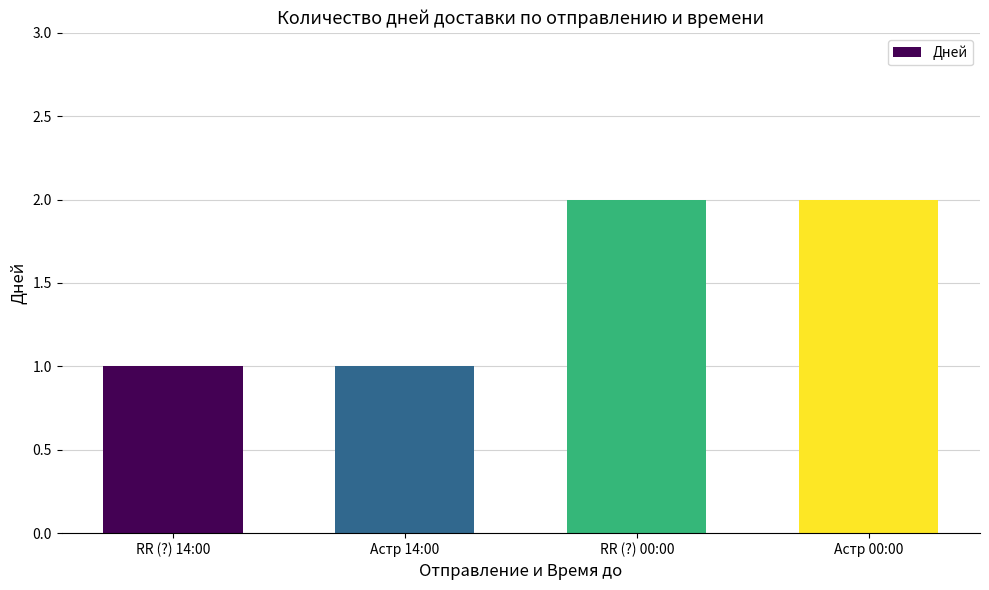

What is the sum of all values?

6